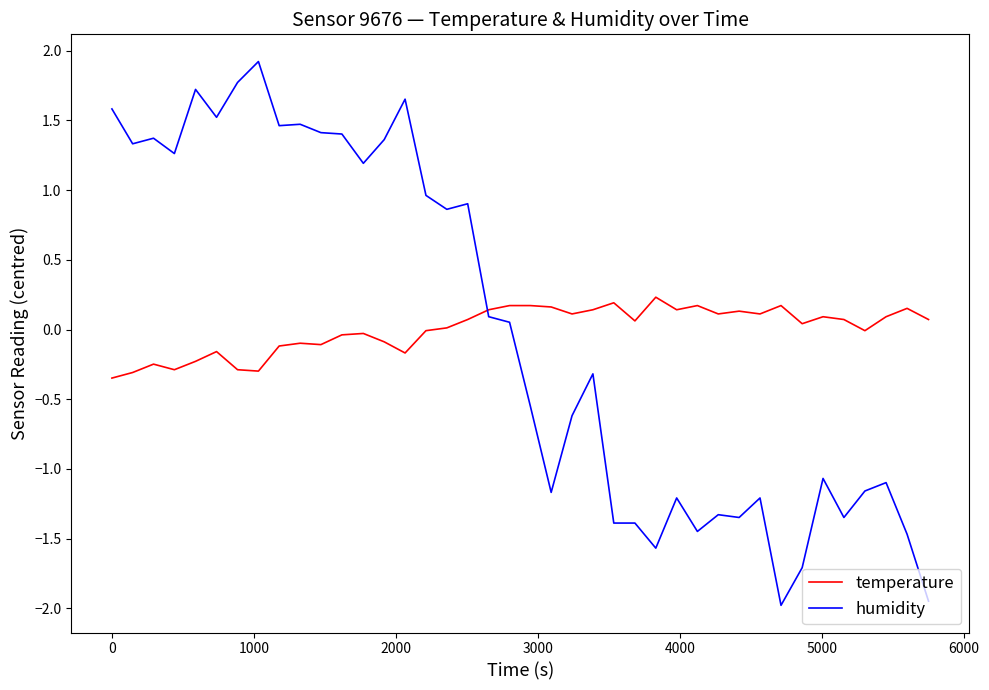

Which series has the widest spread of values?

humidity